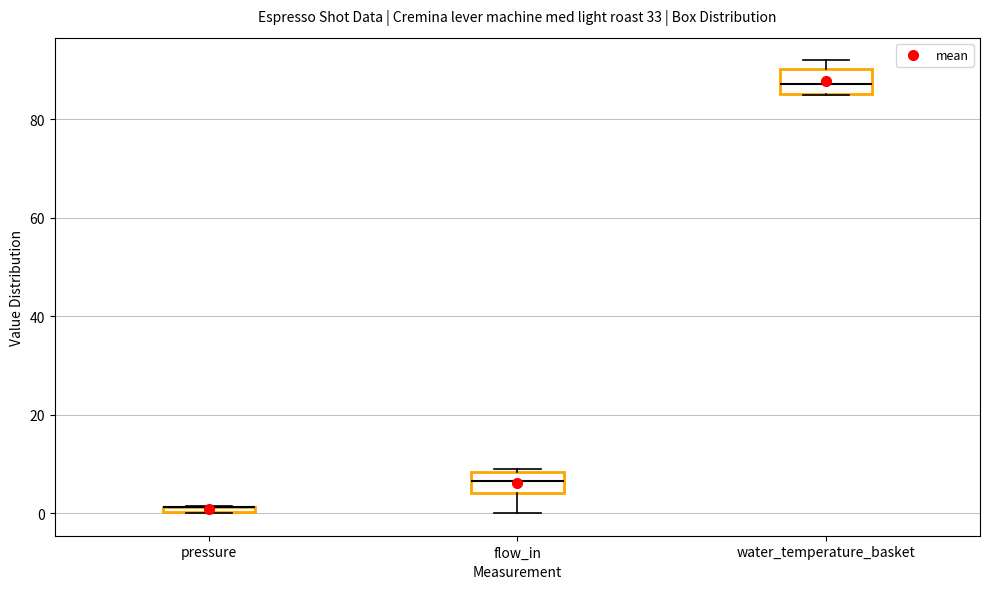

Where is the upper edge of the box for pressure on the y-axis? The values are not printed on the chart, so give them approximately, as read against the axis.

2